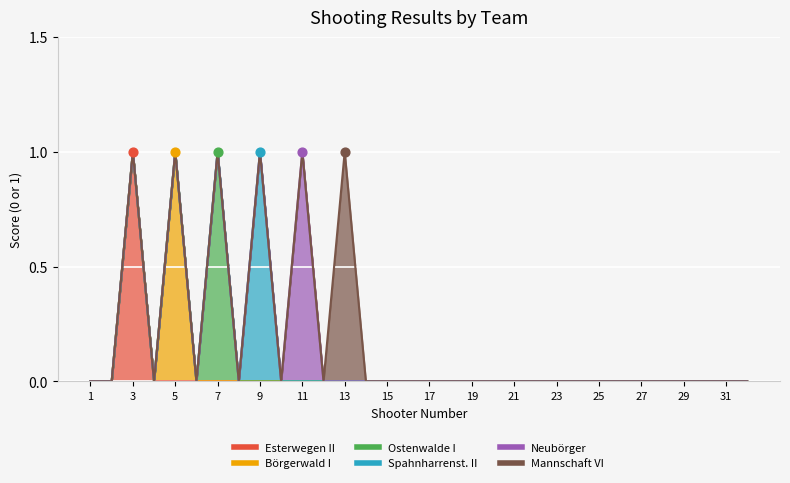

Which series reaches the maximum Y coordinate?

Esterwegen II